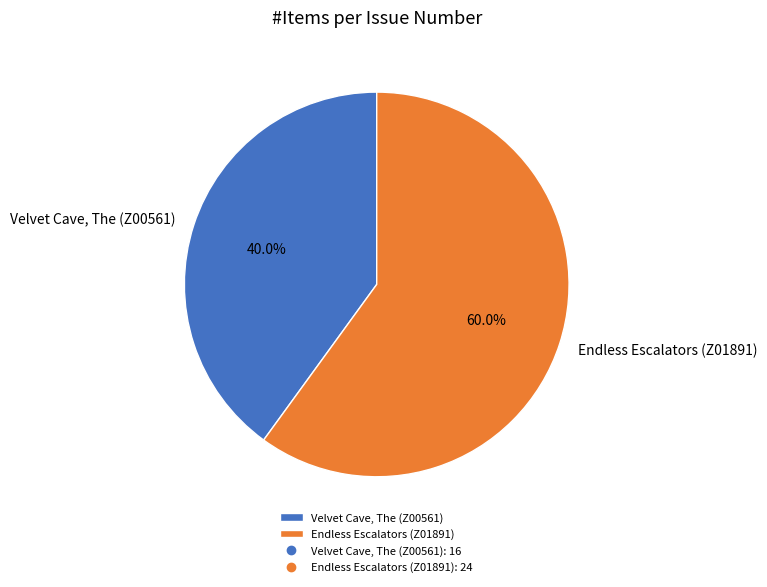

What portion of the pie excludes Endless Escalators (Z01891)?

40.0%